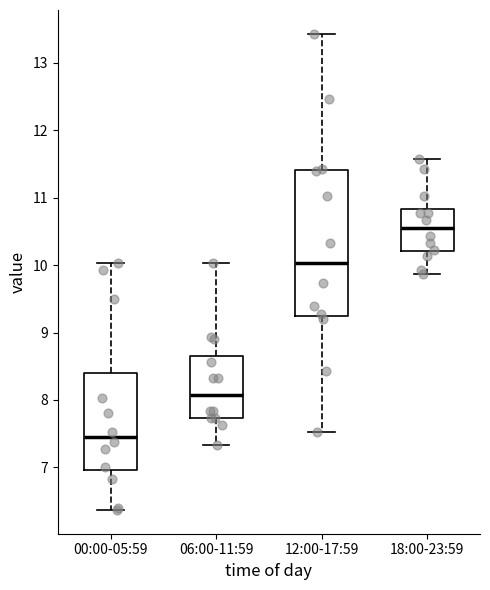

Comparing the boxes themselves (not the whiskers), which one is the tallest?

12:00-17:59